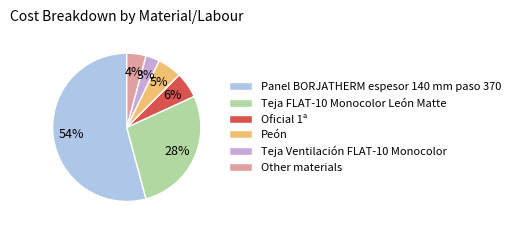

To the nearest percent, what percentage of the pie is Teja FLAT-10 Monocolor León Matte?

28%